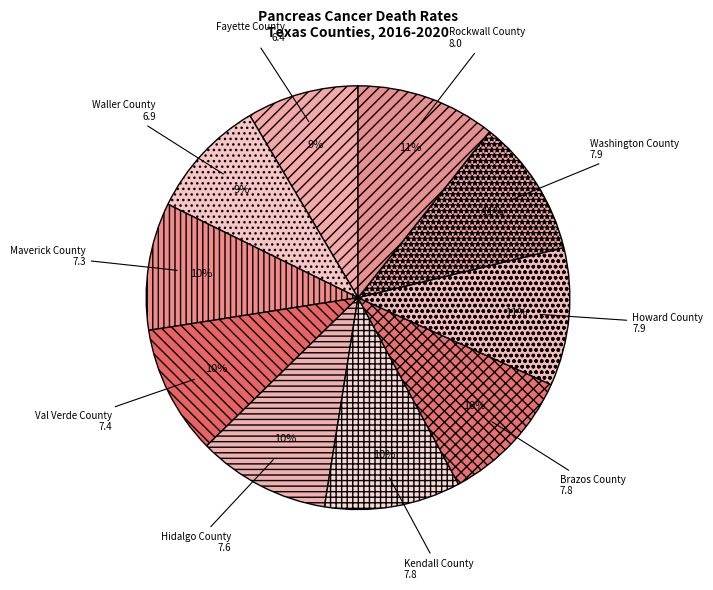

To the nearest percent, what portion does Waller County represent?

9%